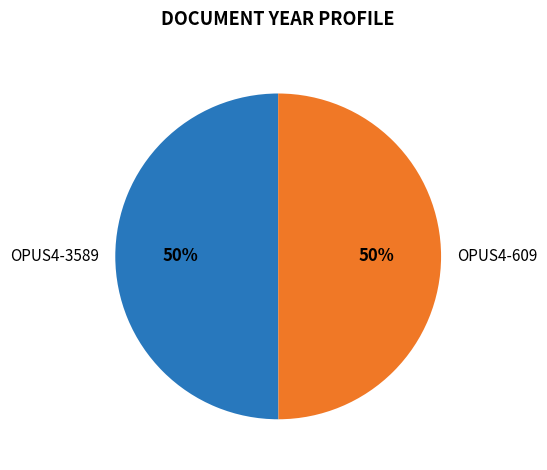

To the nearest percent, what portion does OPUS4-3589 represent?

50%